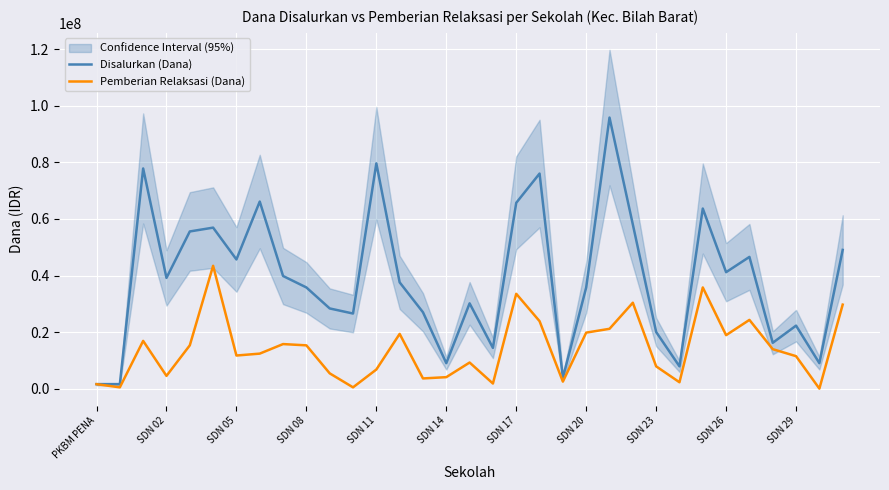

What is the highest value of the Pemberian Relaksasi (Dana) series?

43425000